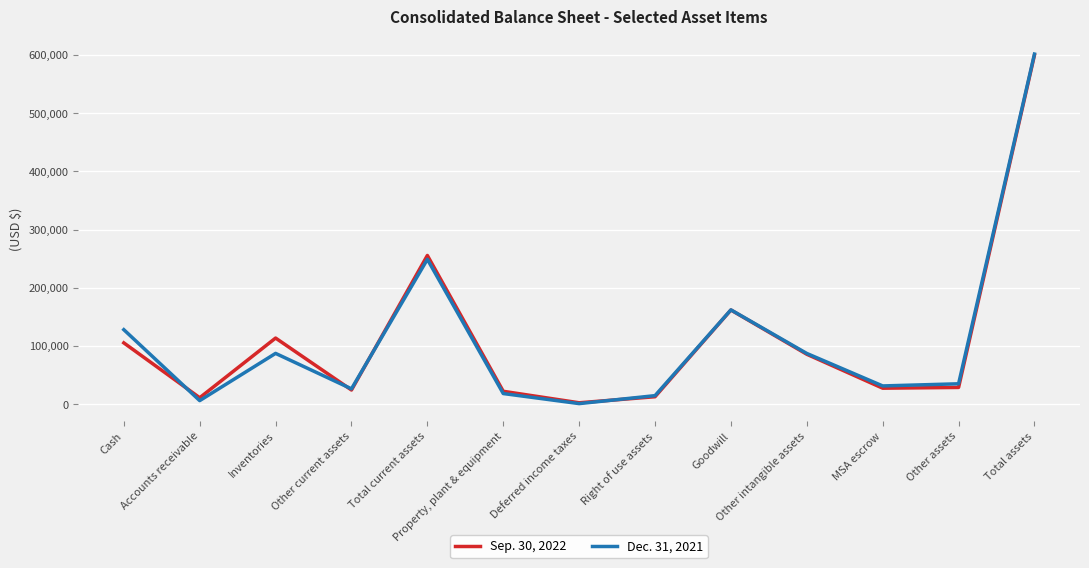

Rank the series at MSA escrow from highest to lowest value.

Dec. 31, 2021, Sep. 30, 2022